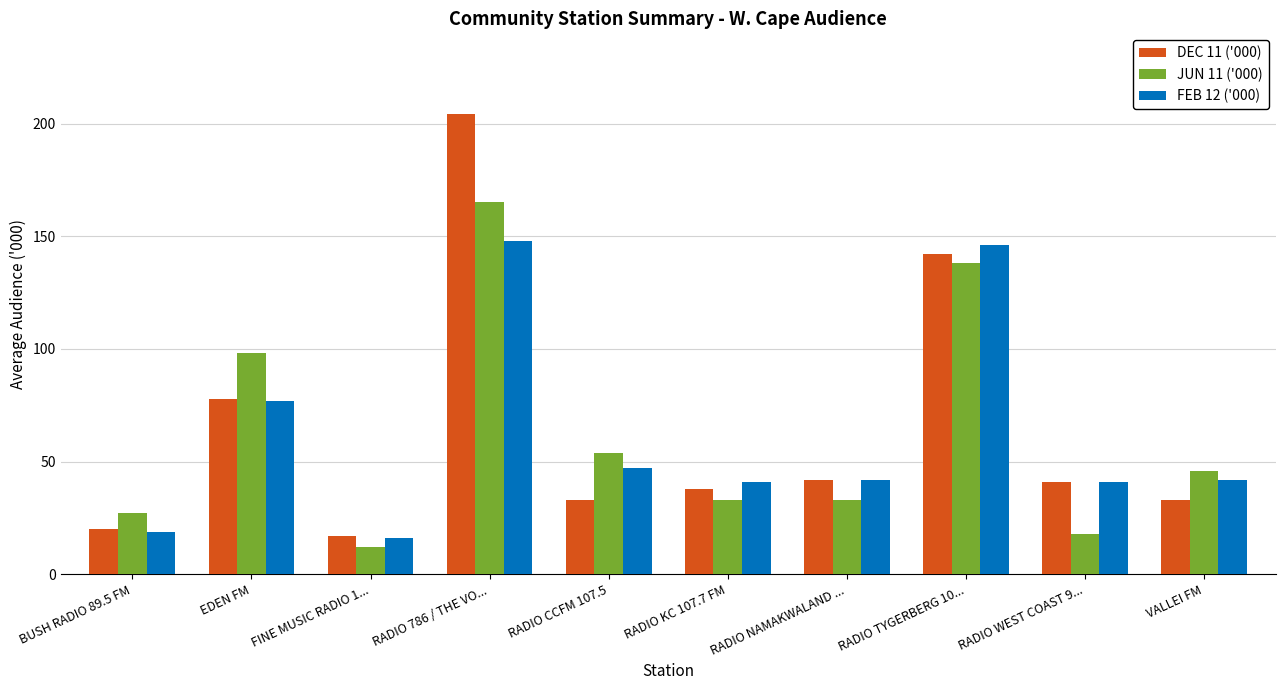

List the series in order of their peak value, highest first.

DEC 11 ('000), JUN 11 ('000), FEB 12 ('000)